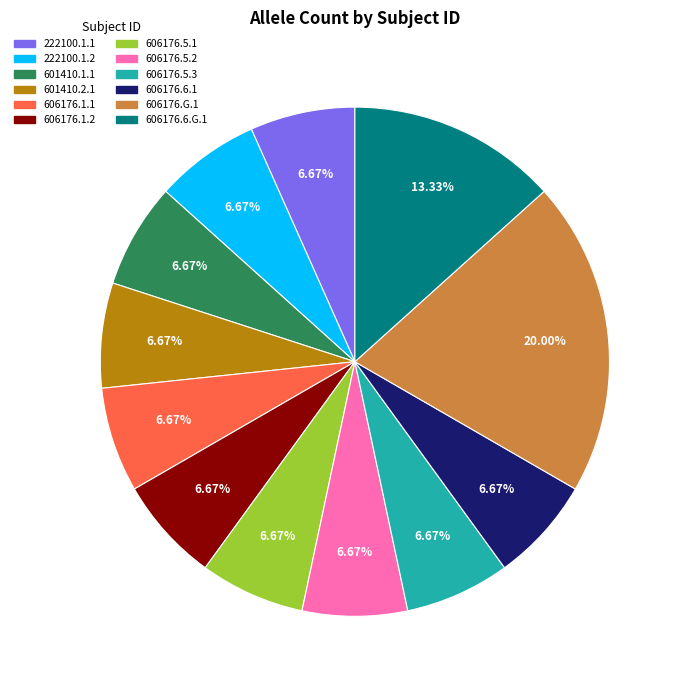

To the nearest percent, what portion does 606176.5.3 represent?

7%